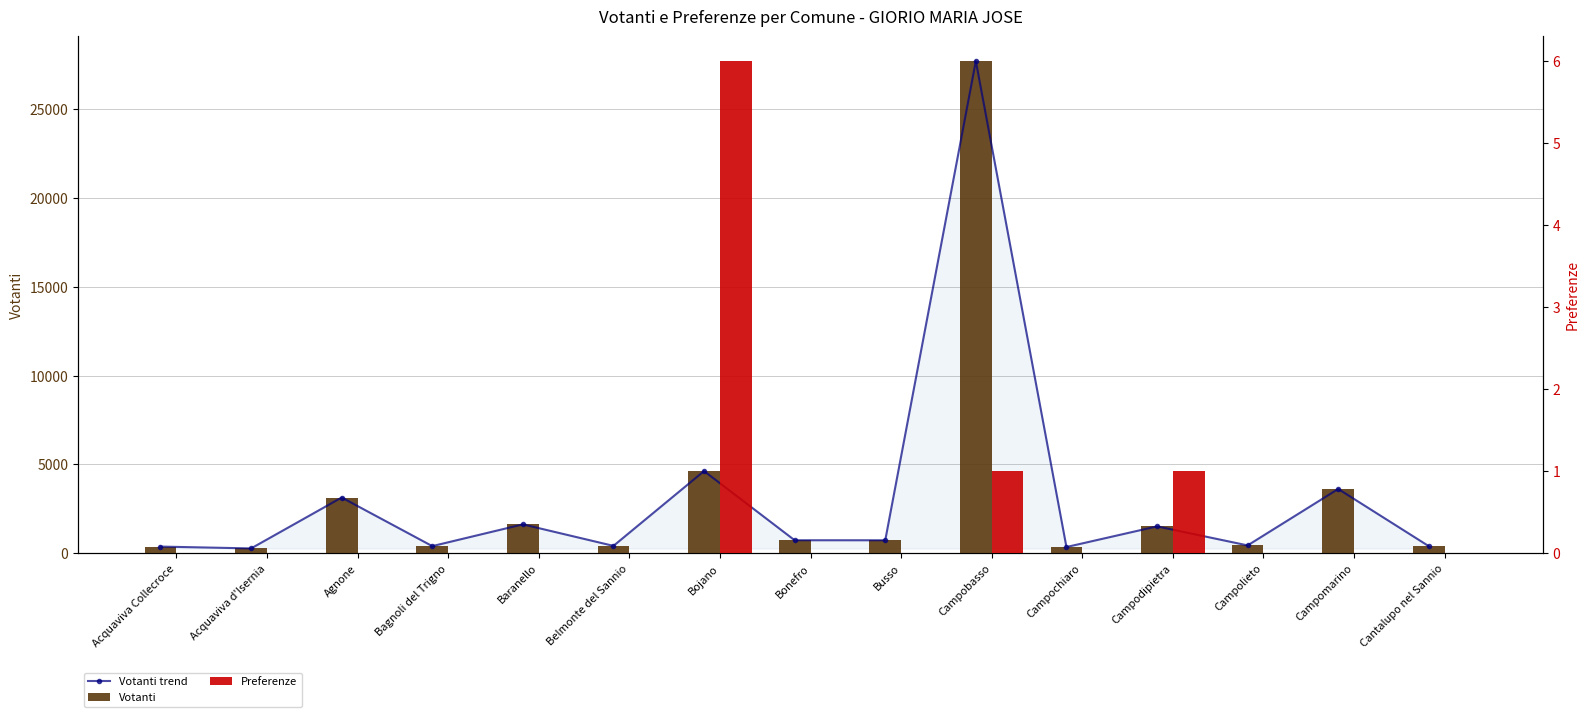

Between Belmonte del Sannio and Campodipietra, which series saw the biggest shift?

Votanti trend